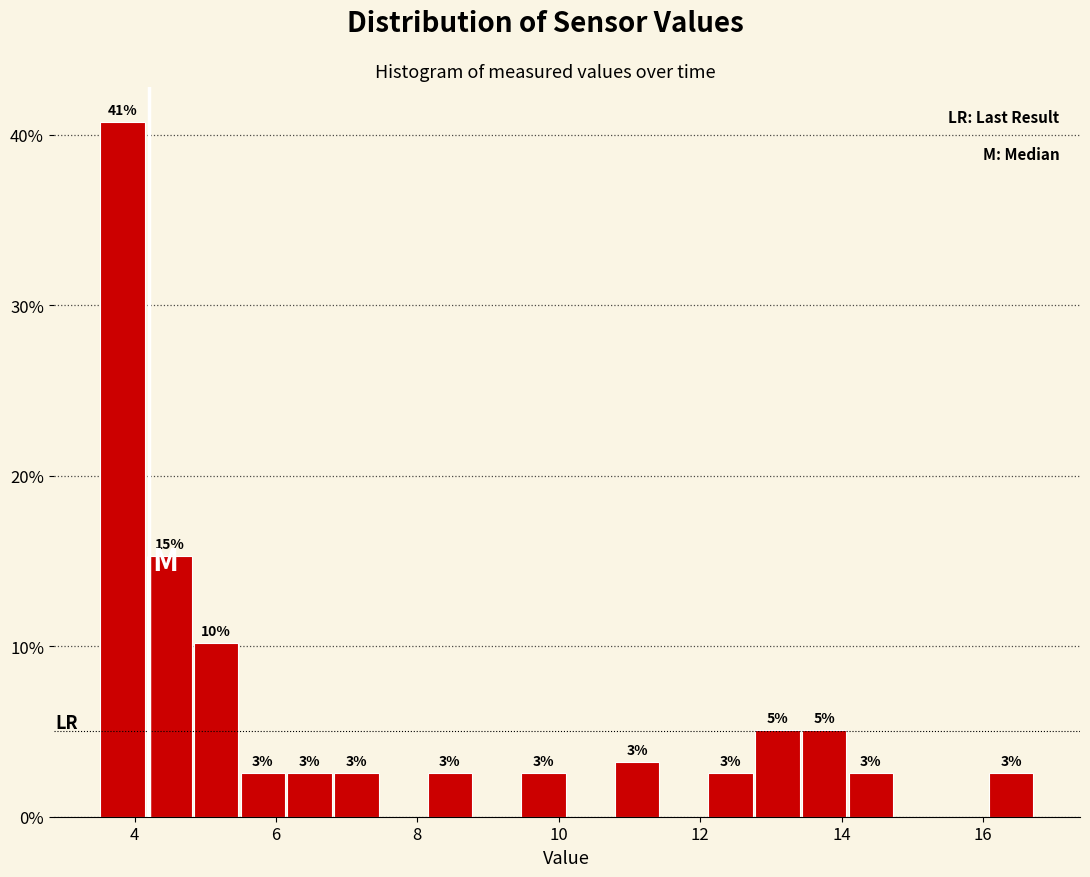

Around what value on the x-axis is the tallest bar? Give the approximate position of its centre, as read against the axis.

3.8